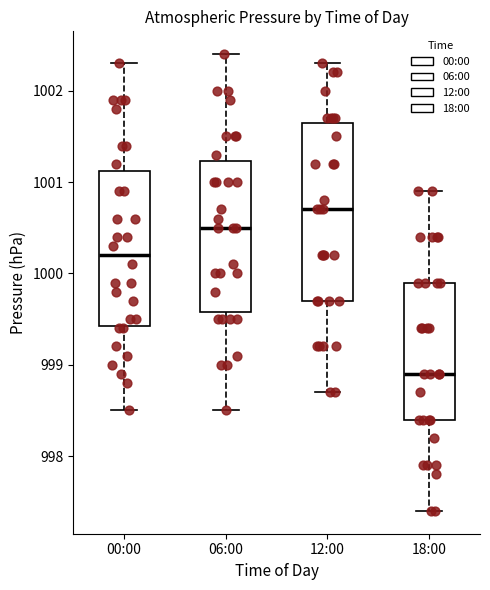

Comparing the boxes themselves (not the whiskers), which one is the tallest?

12:00